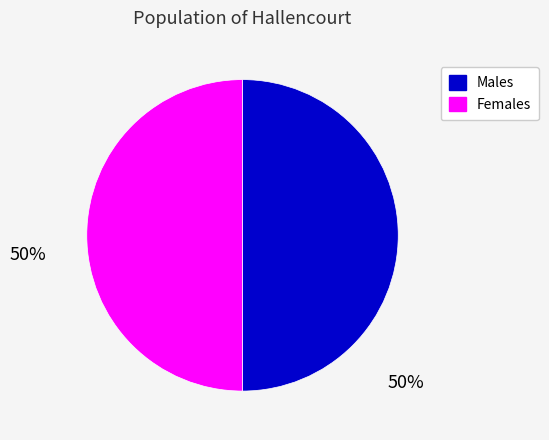

What is the ratio of the value at Females to the value at Males?

1.0